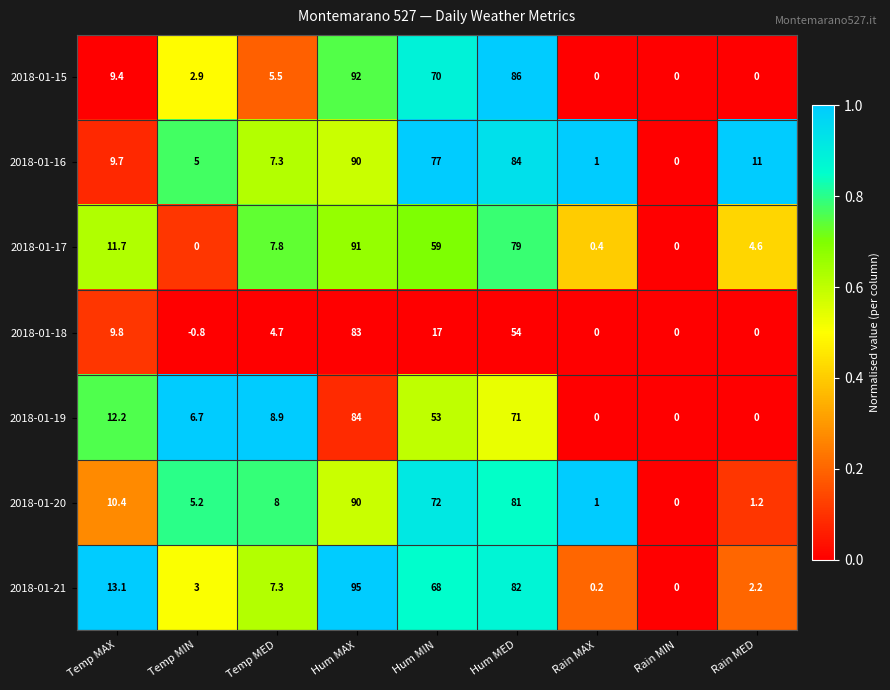

Is the value of 2018-01-17 at Hum MIN greater than the value of 2018-01-15 at Hum MAX?

No